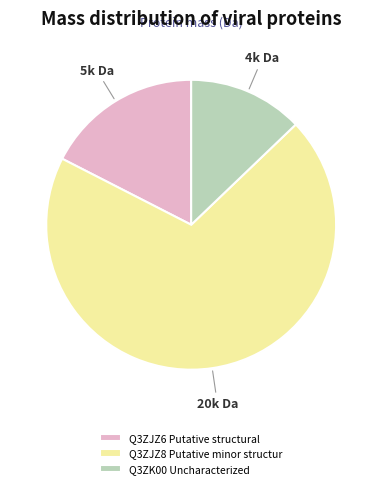

Rank the categories by value from lowest to highest.

Q3ZK00 Uncharacterized, Q3ZJZ6 Putative structural, Q3ZJZ8 Putative minor structur